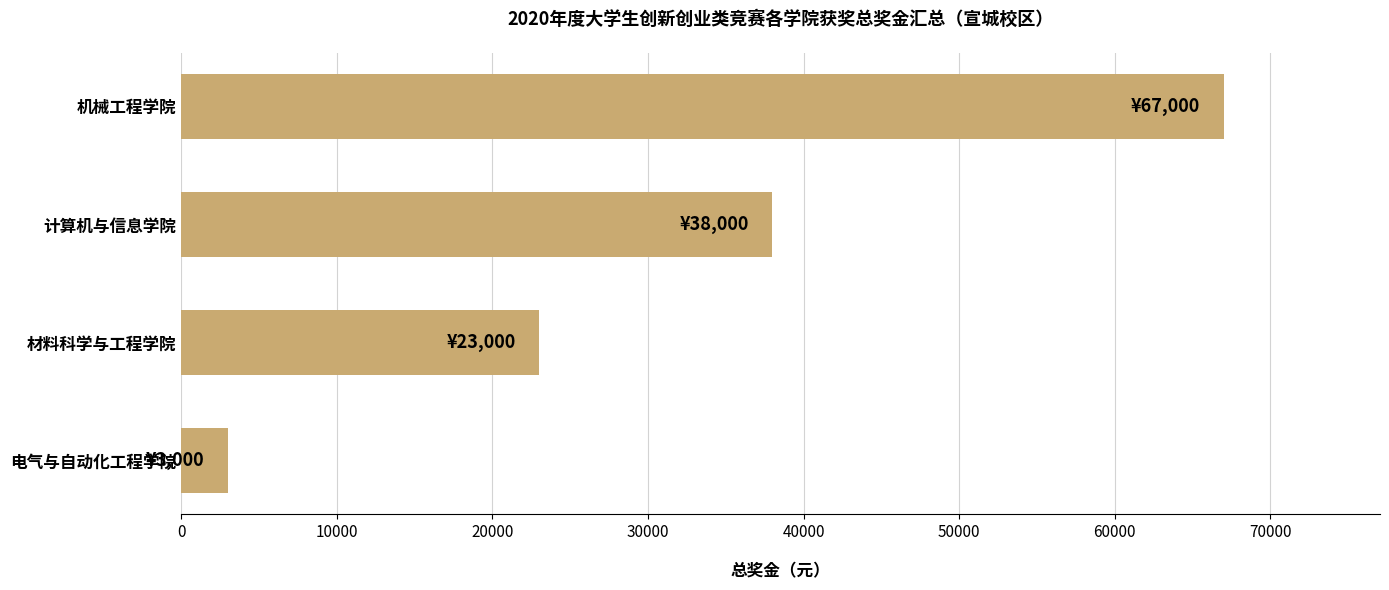

Which has a higher value, 计算机与信息学院 or 电气与自动化工程学院?

计算机与信息学院